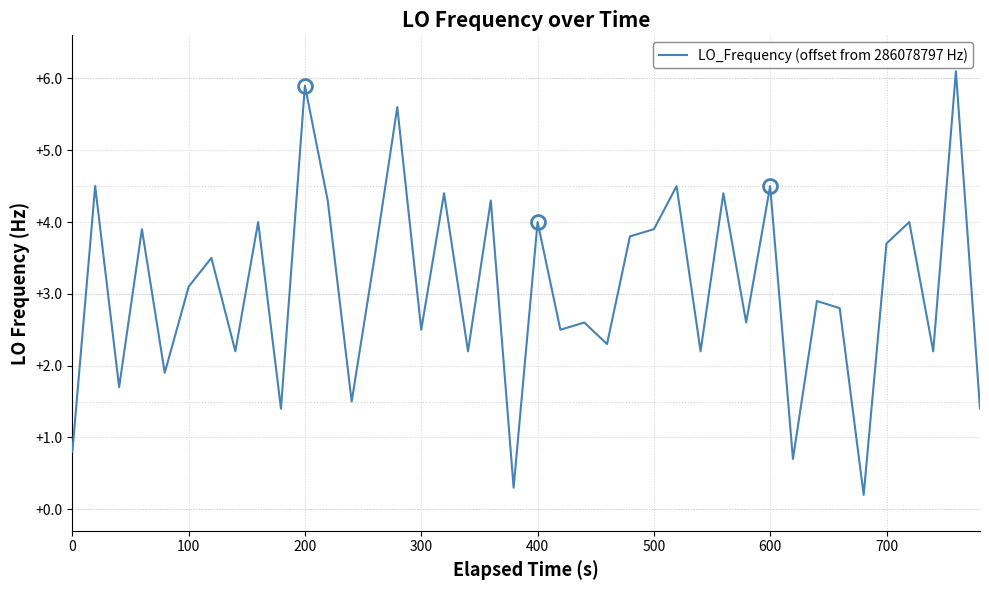

What is the greatest value displayed?

6.1